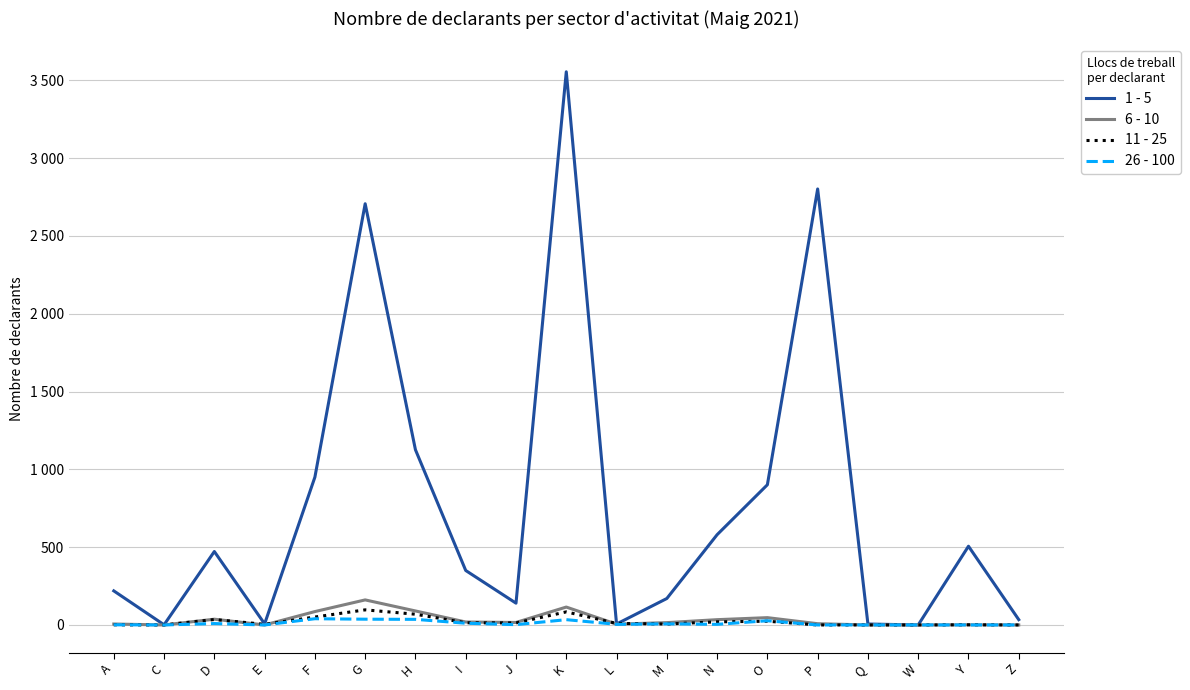

Which series has the largest total across all categories?

1 - 5